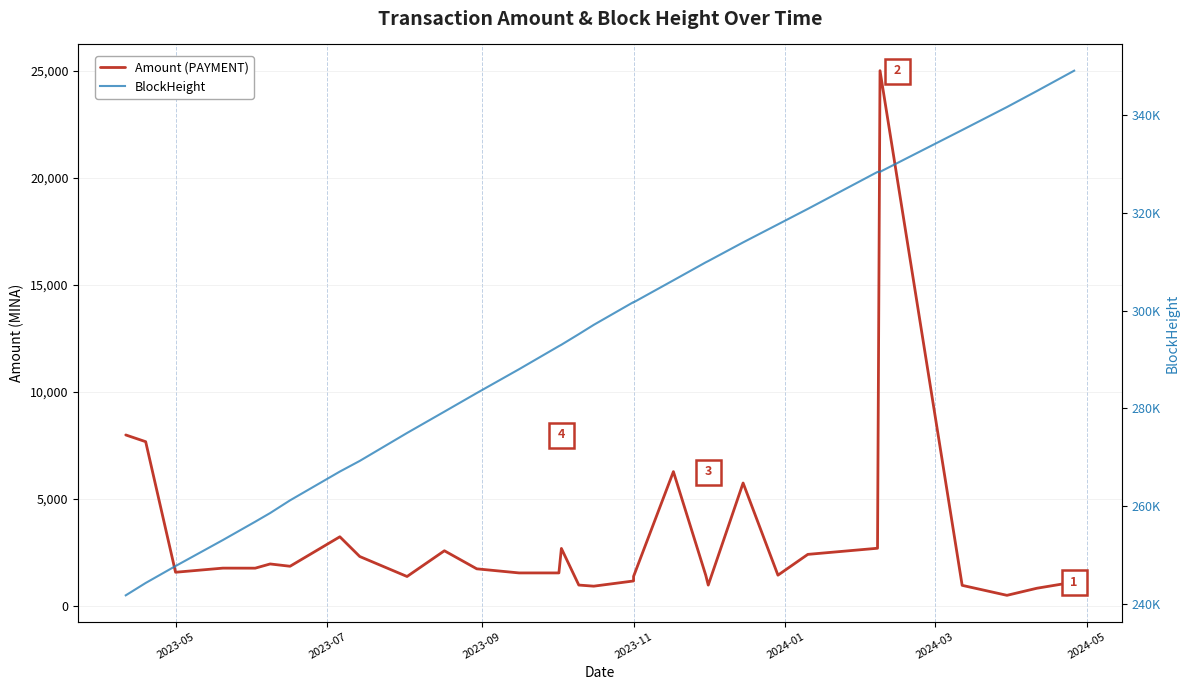

What is the difference between the maximum and minimum values in the BlockHeight series?

107315.0